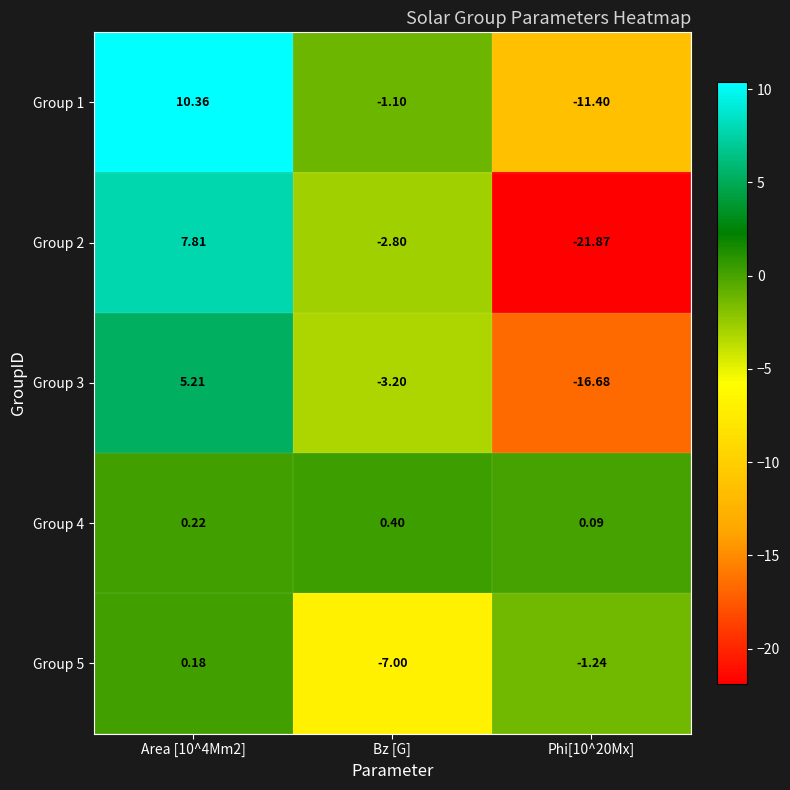

What is the spread (max minus min) of values at Bz [G]?

7.4